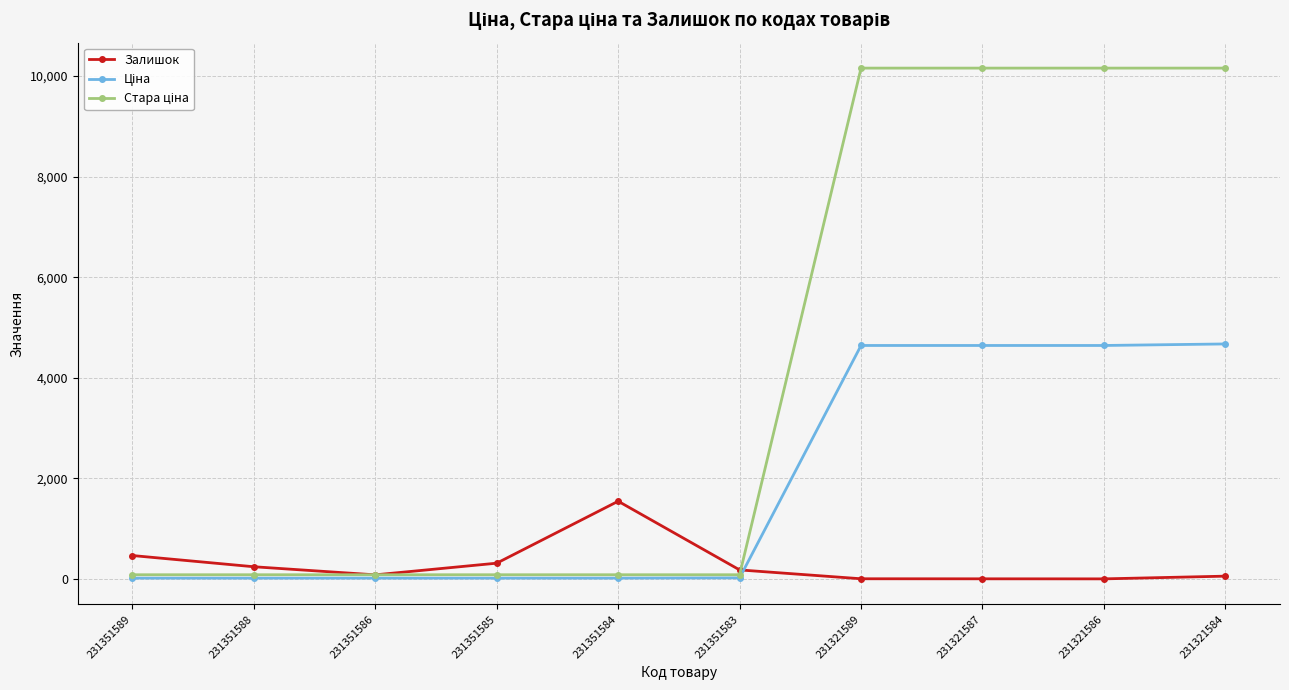

Does the chart have visible grid lines?

Yes